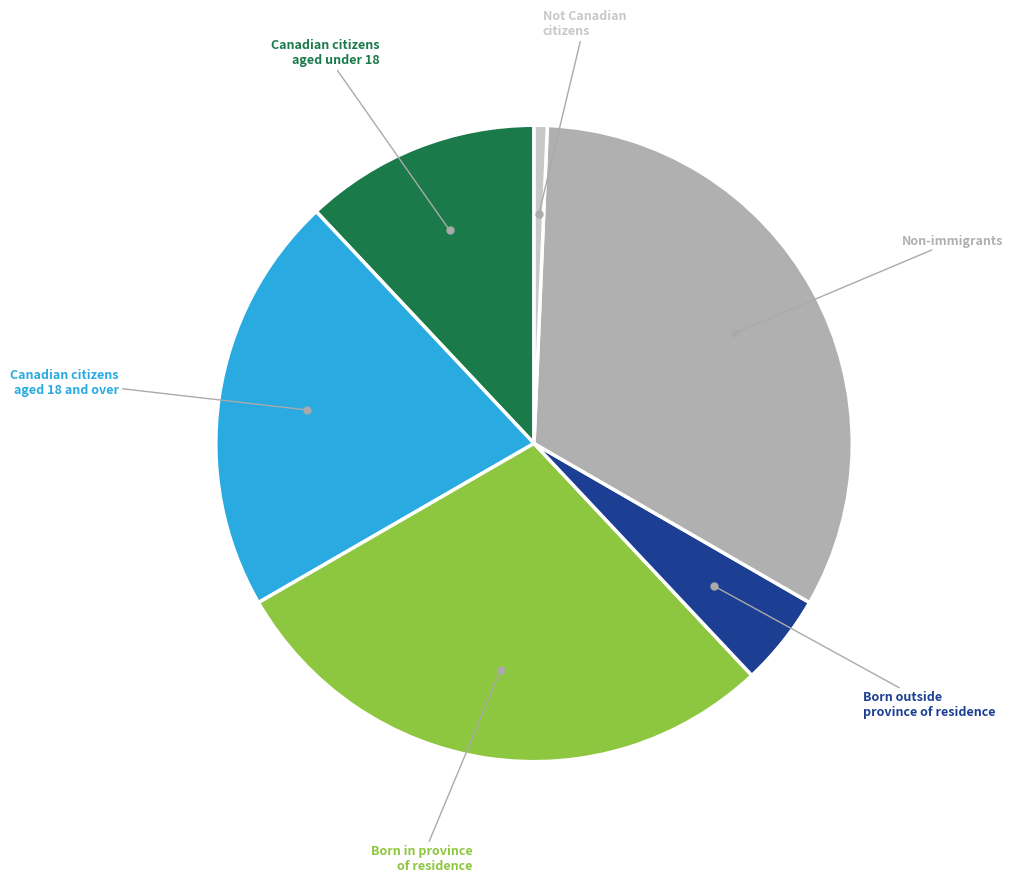

Is there a majority slice in this chart?

No